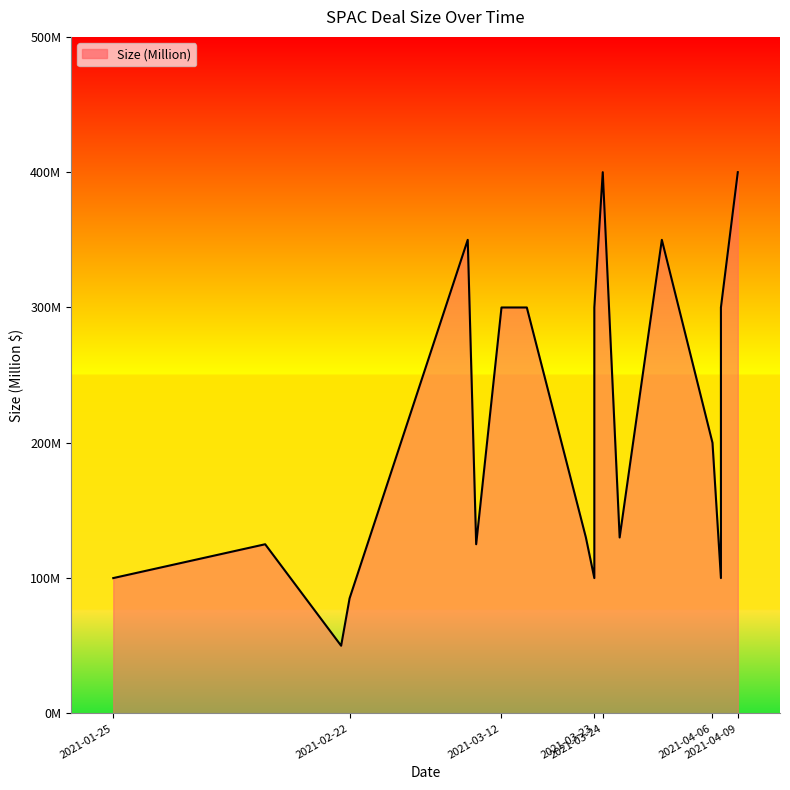

List the labels in order of value, smallest first.

2021-02-21, 2021-02-22, 2021-01-25, 2021-03-23, 2021-04-07, 2021-02-12, 2021-03-09, 2021-03-22, 2021-03-26, 2021-04-06, 2021-03-23, 2021-03-12, 2021-03-15, 2021-03-23, 2021-04-07, 2021-03-08, 2021-03-31, 2021-03-24, 2021-04-09, 2021-04-09